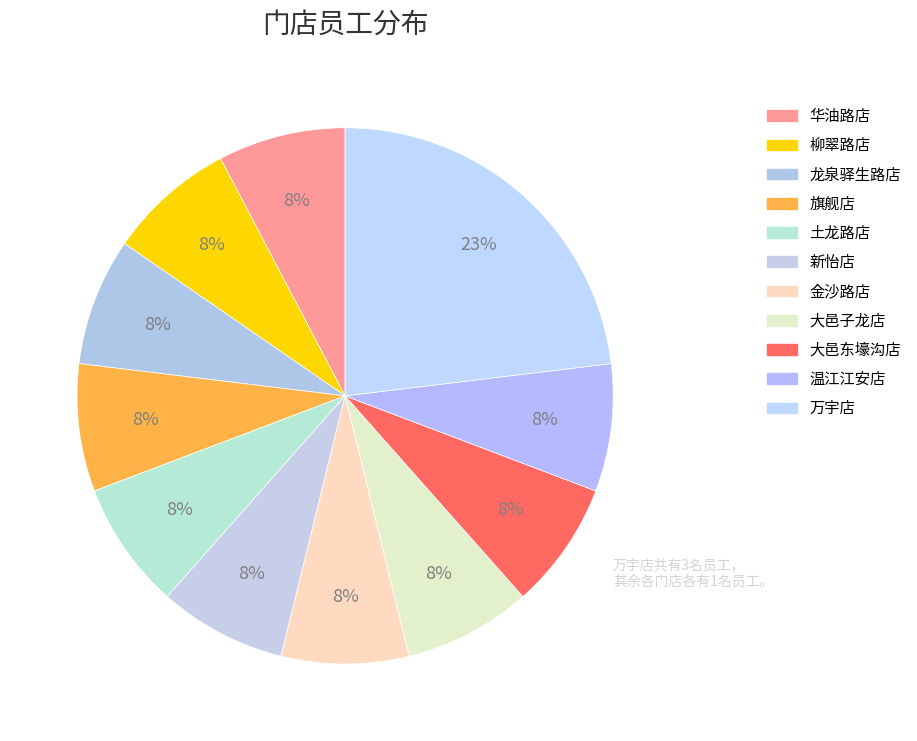

True or false: 龙泉驿生路店 accounts for 8% of the total.

True